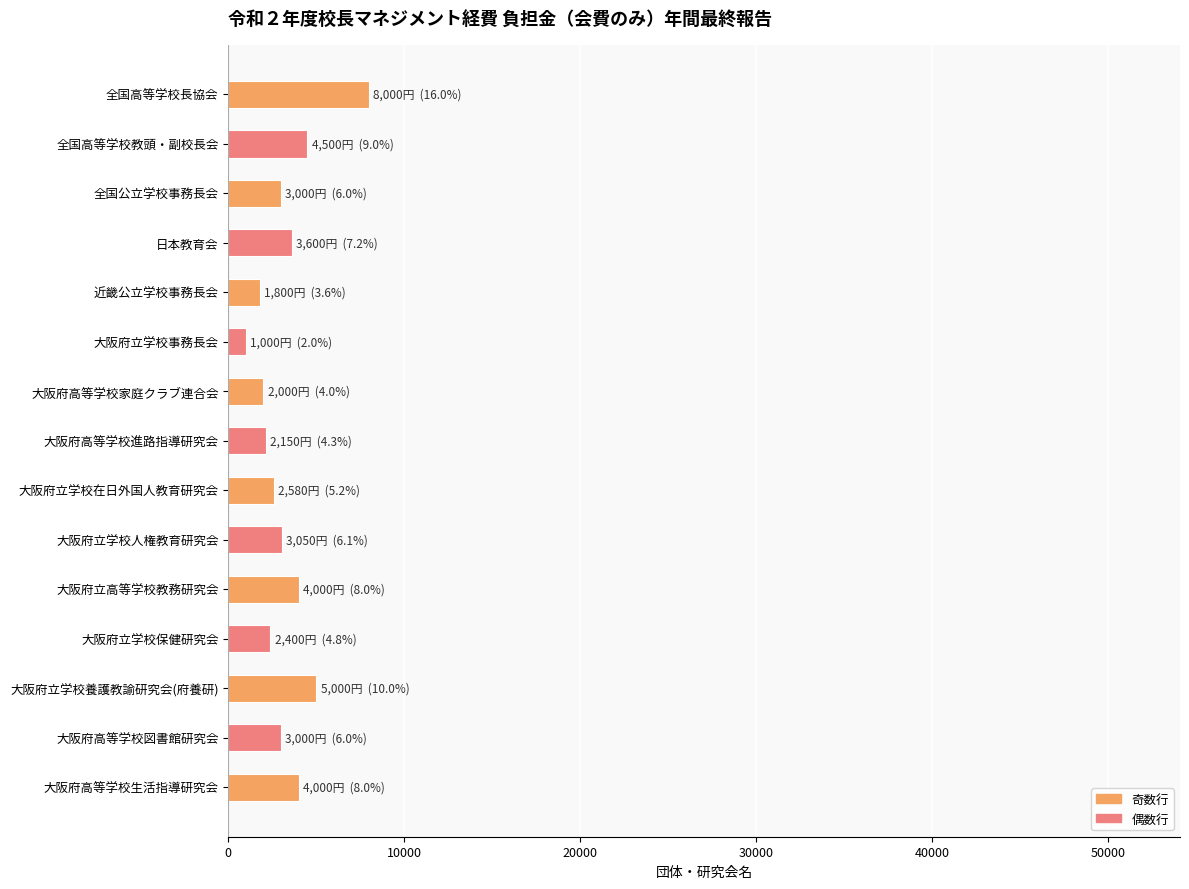

How many data points are less than 3000?

6